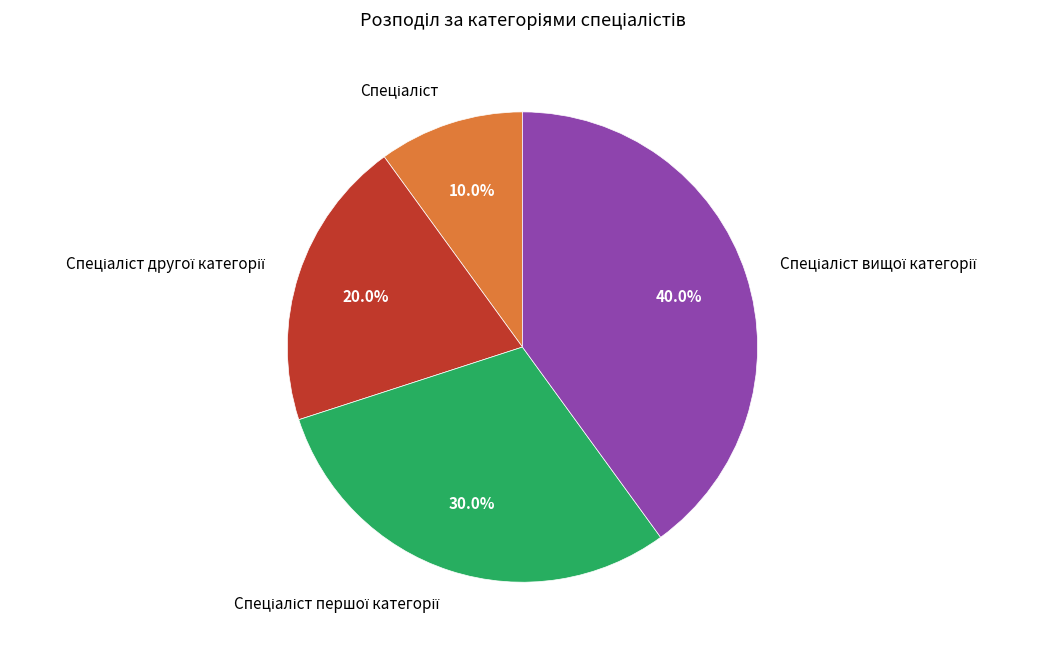

Does any single category account for the majority?

No